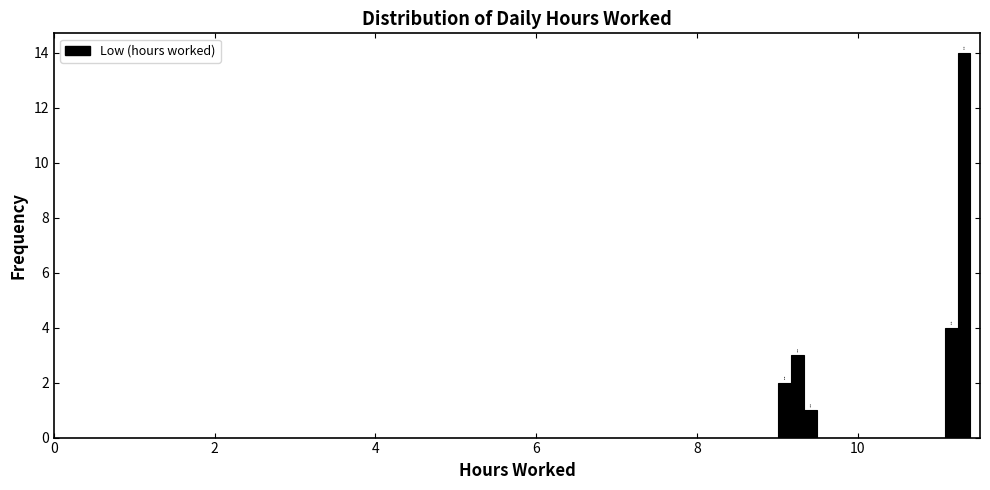

Around what value on the x-axis is the tallest bar? Give the approximate position of its centre, as read against the axis.

11.4